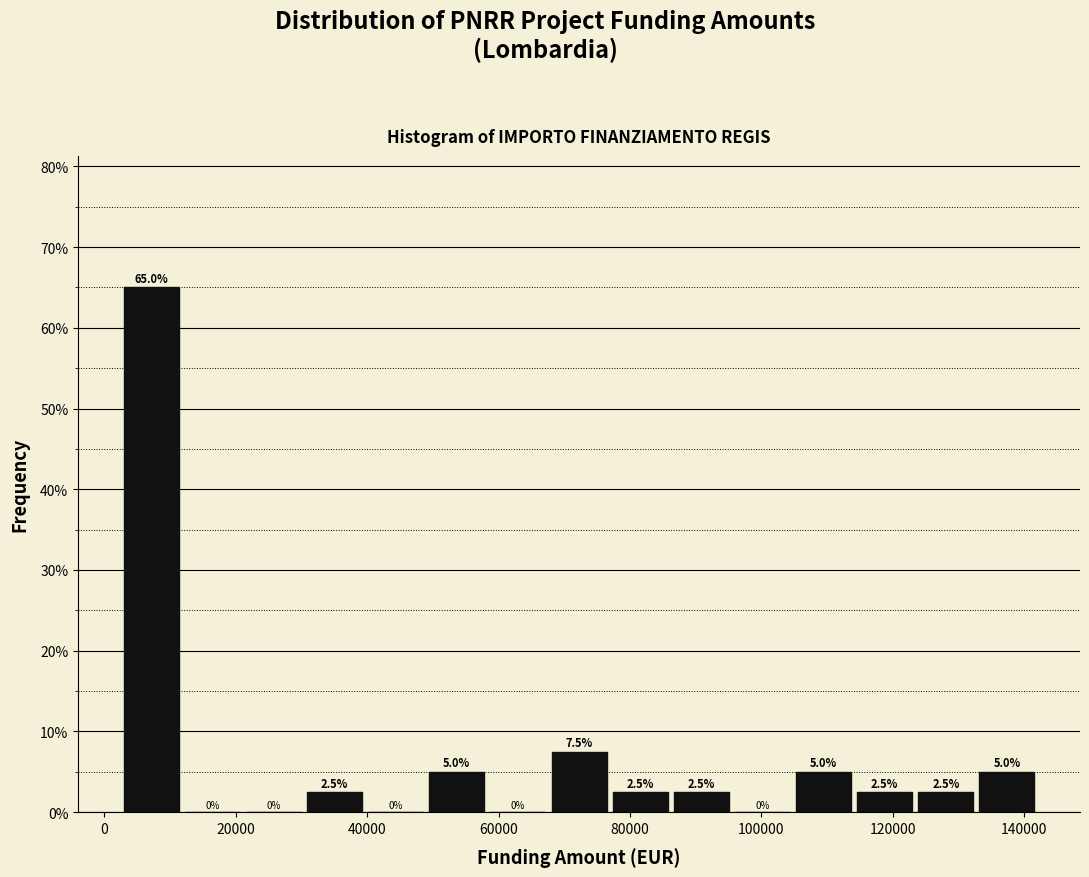

Reading left to right, list every bar in this chart as the range it spans on the x-axis followed by its height. The bar edges are not printed on the chart, so give them approximately, as read against the axis.

2000 to 12000: 65.0
12000 to 22000: 0.0
22000 to 30000: 0.0
30000 to 40000: 2.5
40000 to 50000: 0.0
50000 to 58000: 5.0
58000 to 68000: 0.0
68000 to 76000: 7.5
76000 to 86000: 2.5
86000 to 96000: 2.5
96000 to 104000: 0.0
104000 to 114000: 5.0
114000 to 124000: 2.5
124000 to 132000: 2.5
132000 to 142000: 5.0